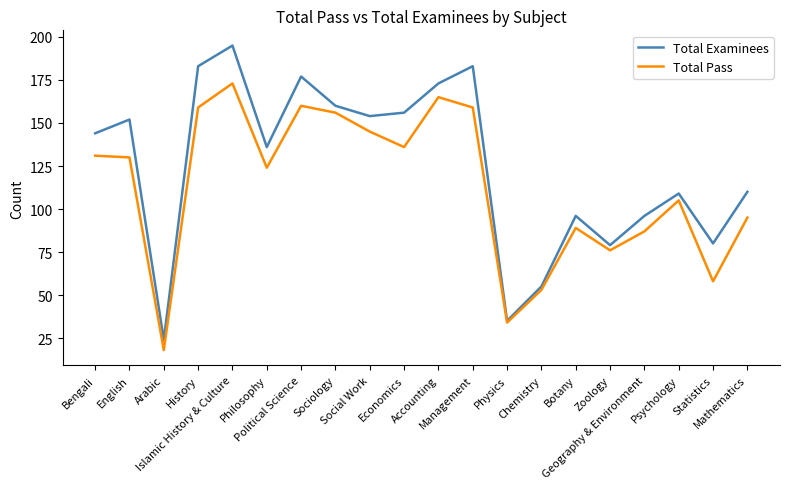

The value of Total Examinees at Social Work is 257. True or false?

False